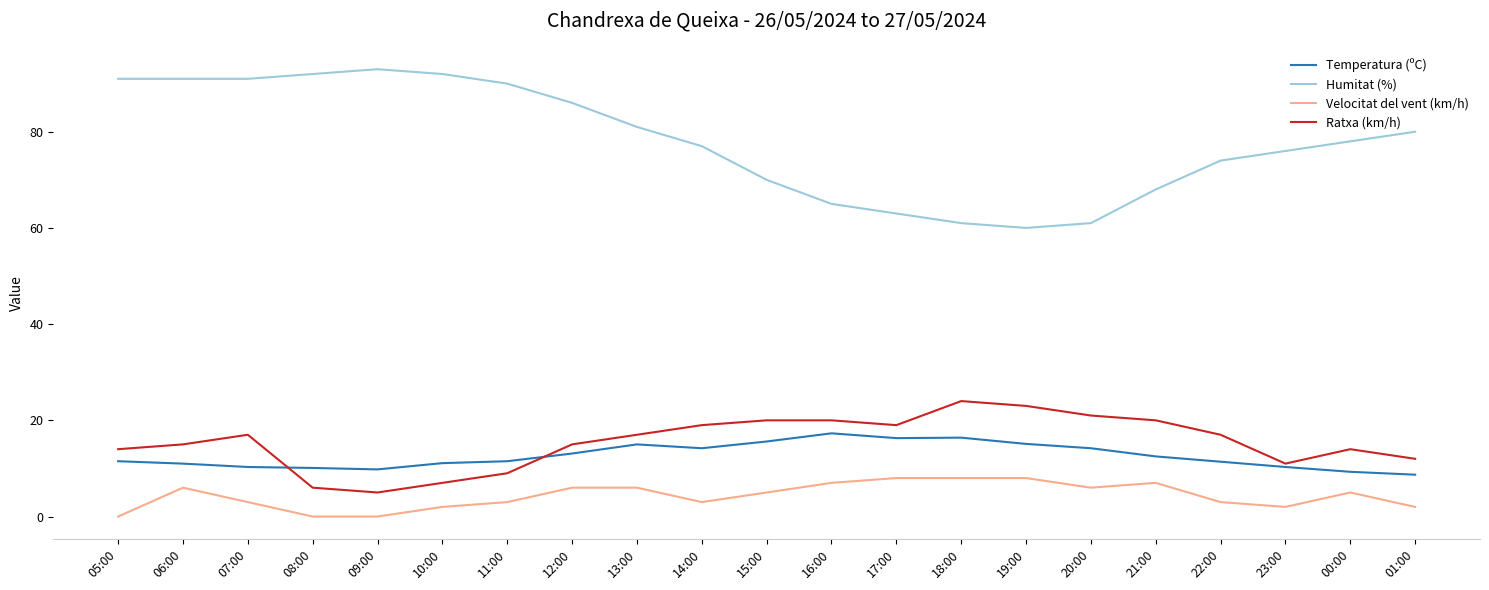

What is the sum of the Velocitat del vent (km/h) values at 11:00 and 08:00?

3.0